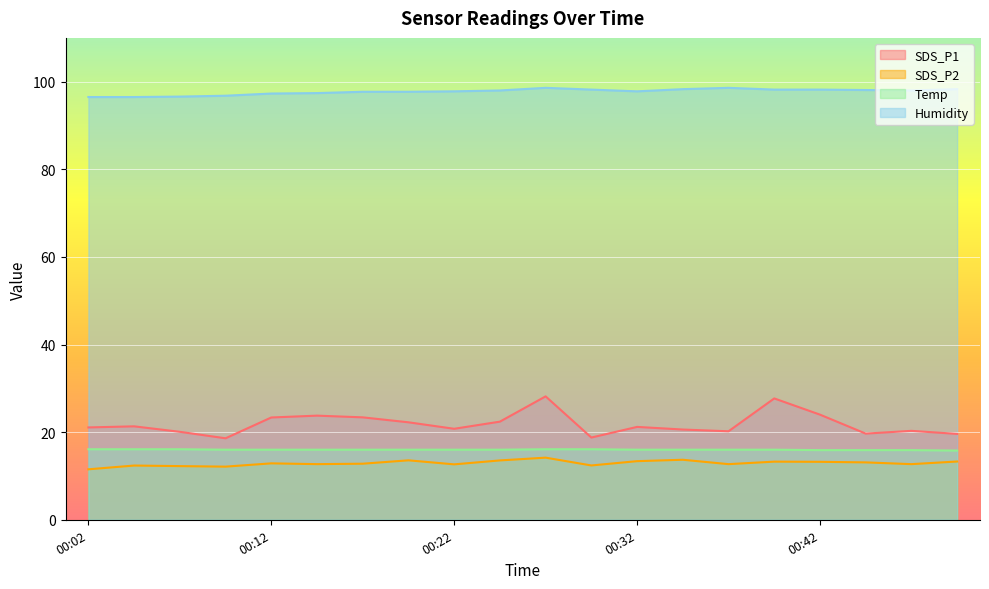

Rank the categories by Humidity value from highest to lowest.

00:27, 00:37, 00:34, 00:49, 00:29, 00:39, 00:42, 00:44, 00:24, 00:46, 00:22, 00:32, 00:17, 00:19, 00:15, 00:12, 00:09, 00:07, 00:02, 00:04